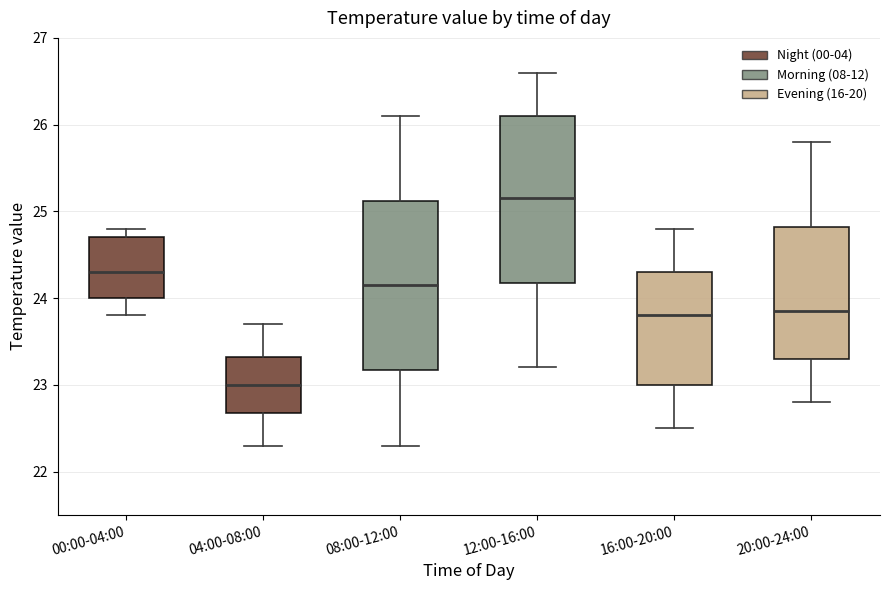

Reading left to right, read every box against the y-axis: the position of its median line, the range the box covers, and the ends of its whiskers. The values are not printed on the chart, so give them approximately, as read against the axis.

00:00-04:00: median 24.3, box 24.0 to 24.7, whiskers 23.8 to 24.8
04:00-08:00: median 23.0, box 22.7 to 23.3, whiskers 22.3 to 23.7
08:00-12:00: median 24.2, box 23.2 to 25.1, whiskers 22.3 to 26.1
12:00-16:00: median 25.2, box 24.2 to 26.1, whiskers 23.2 to 26.6
16:00-20:00: median 23.8, box 23.0 to 24.3, whiskers 22.5 to 24.8
20:00-24:00: median 23.9, box 23.3 to 24.8, whiskers 22.8 to 25.8